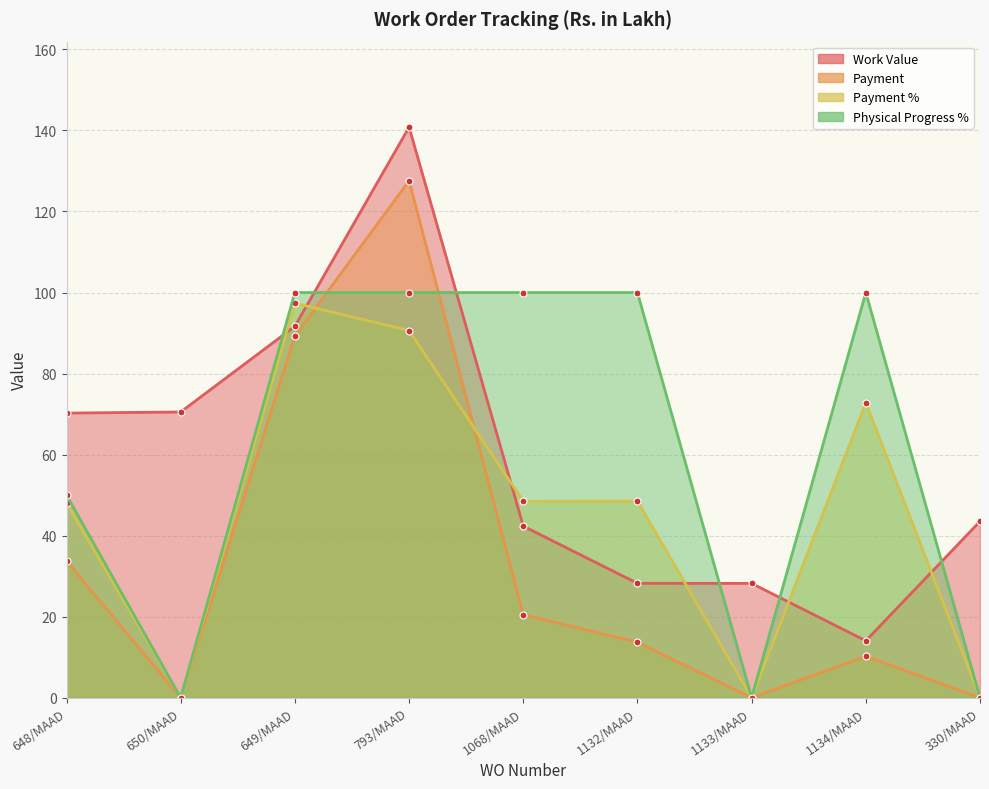

Which series ends up on top after the final intersection of Work Value and Payment %?

Work Value